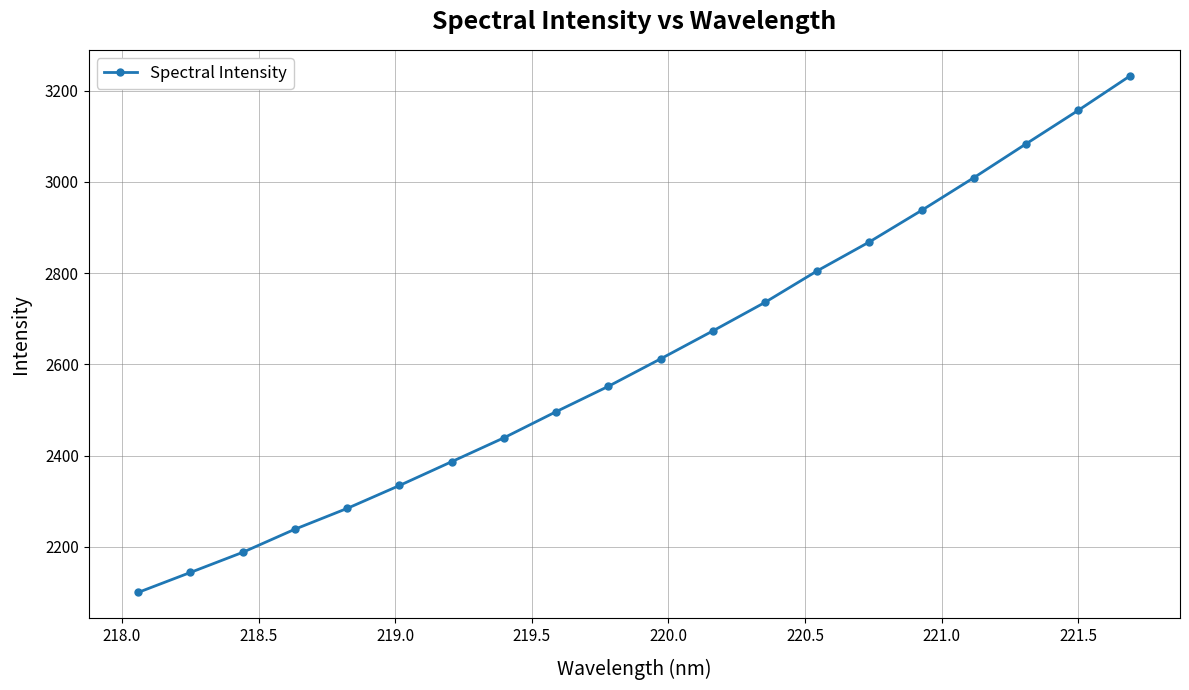

True or false: the data has more than 1 interior local peaks.

False